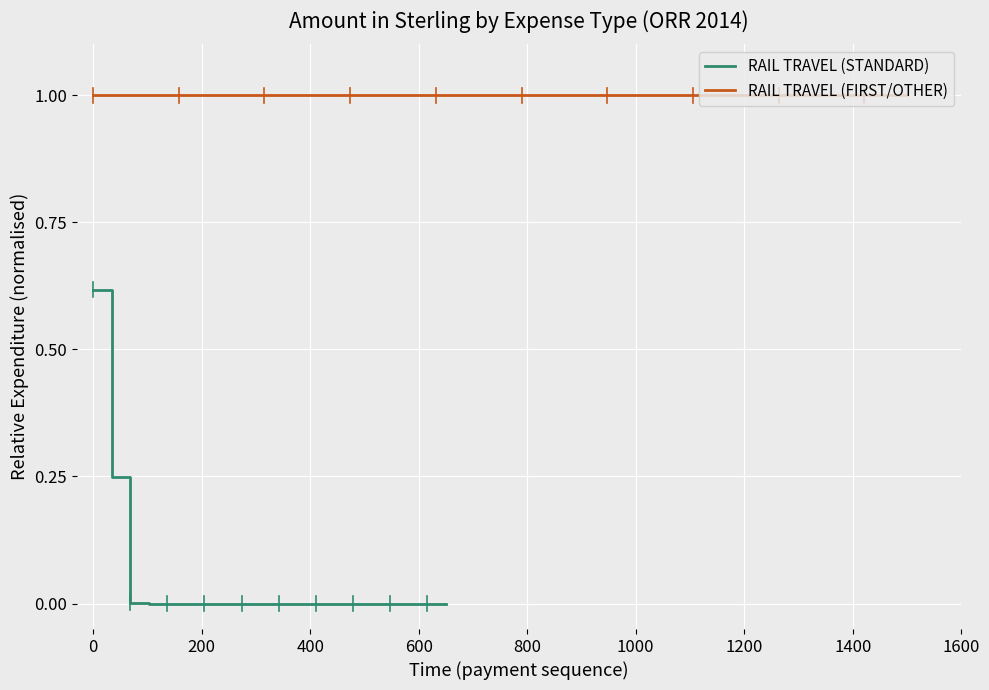

True or false: RAIL TRAVEL (FIRST/OTHER) and RAIL TRAVEL (STANDARD) intersect in this chart.

False